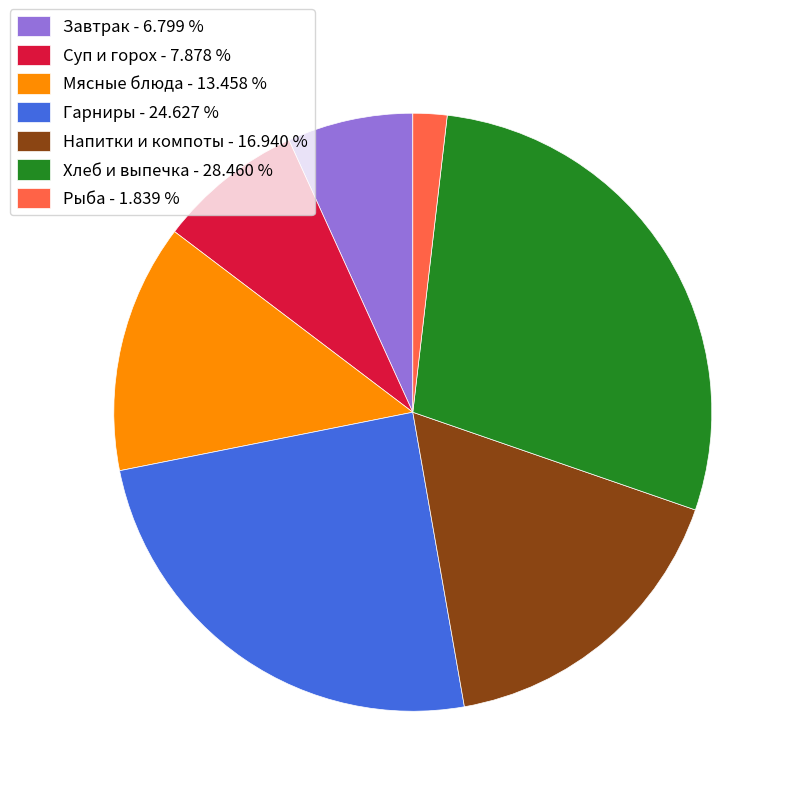

How many segments does this pie chart have?

7